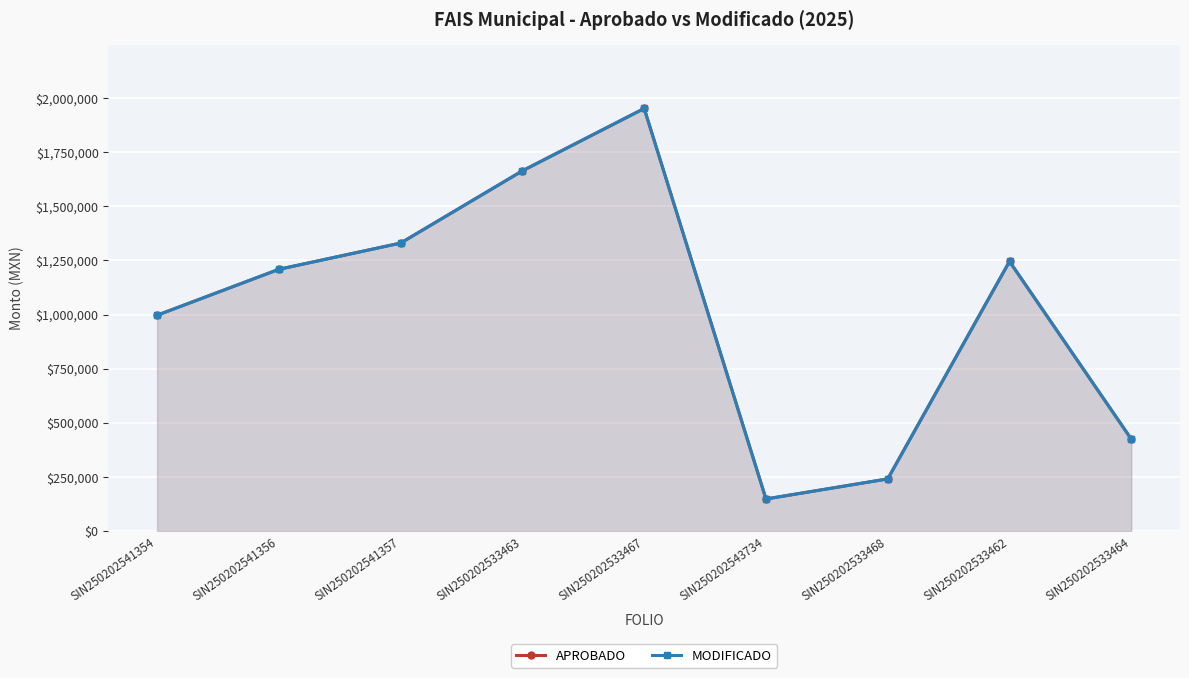

Which series has the widest spread of values?

MODIFICADO